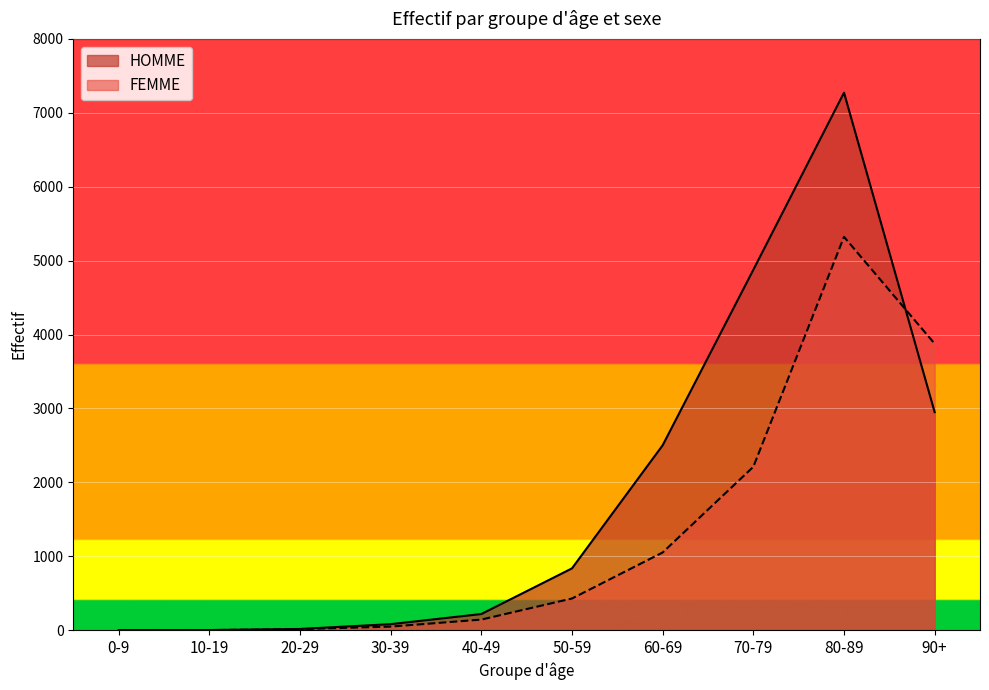

Reading left to right, what are all the values shown in this chart?

HOMME: 0-9=2	10-19=2	20-29=17	30-39=82	40-49=219	50-59=837	60-69=2502	70-79=4876	80-89=7273	90+=2950
FEMME: 0-9=1	10-19=2	20-29=15	30-39=49	40-49=144	50-59=429	60-69=1052	70-79=2211	80-89=5322	90+=3876